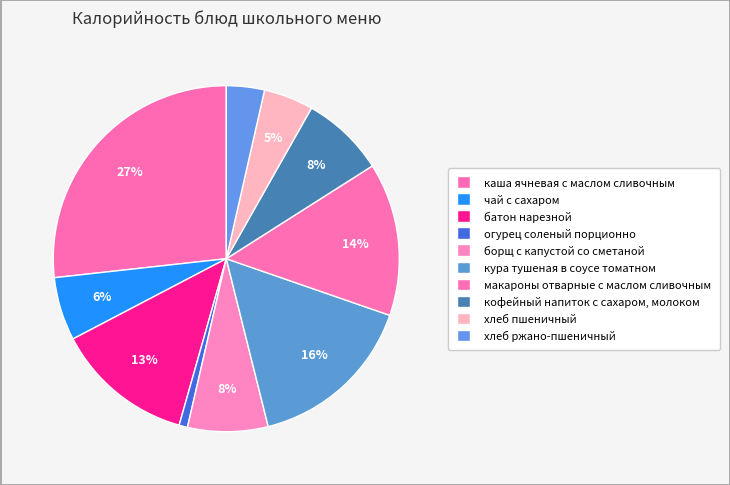

How many slices are in this pie chart?

10